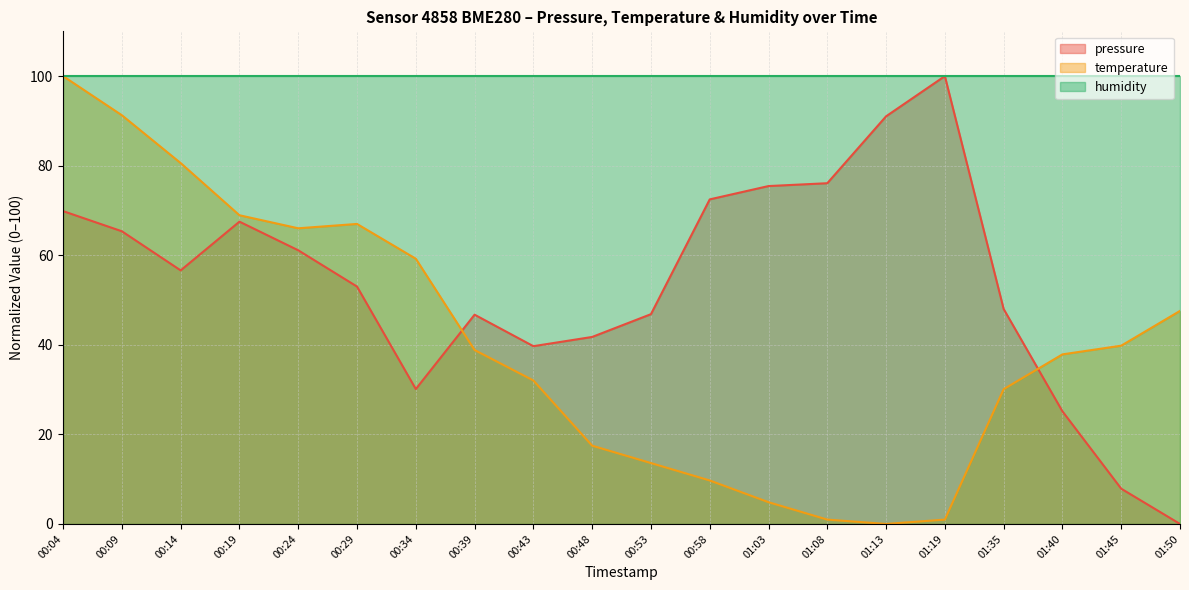

How many intersections are there between temperature and pressure?

2